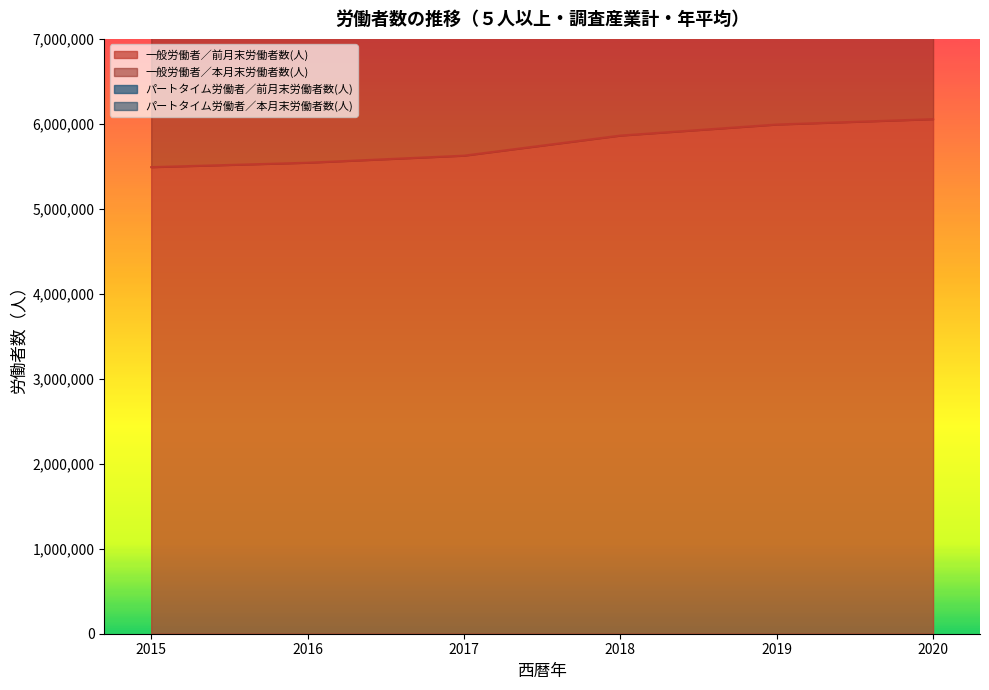

True or false: 一般労働者／前月末労働者数(人) and 一般労働者／本月末労働者数(人) cross at least once.

False